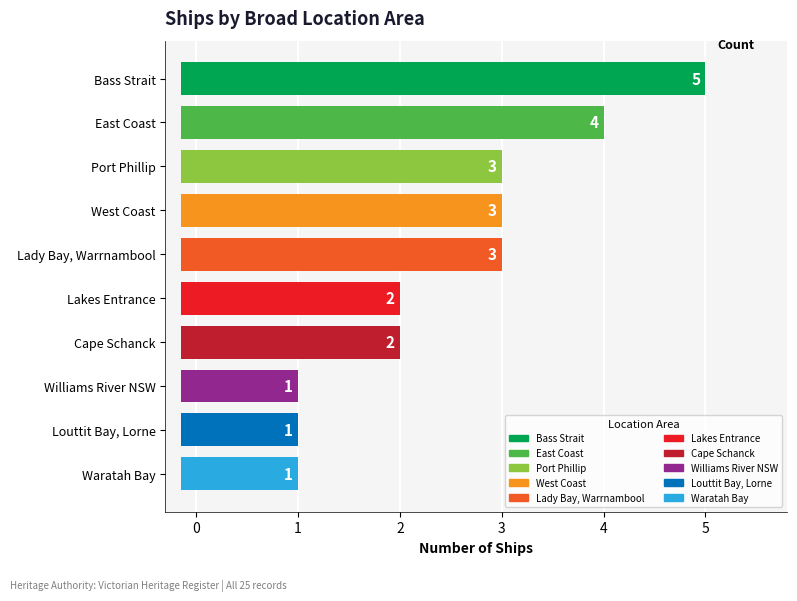

What value does the data have at Williams River NSW?

1